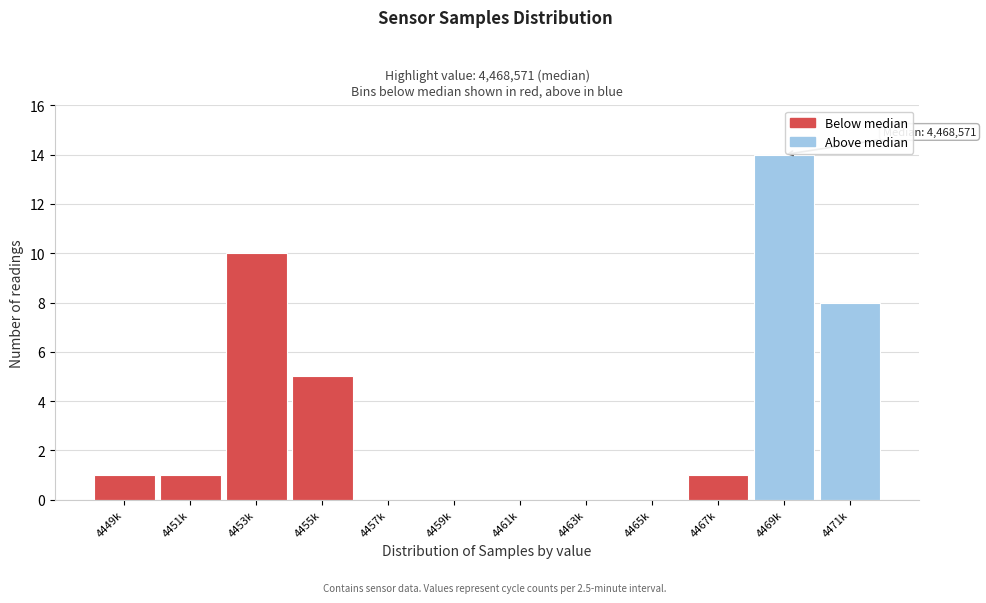

Reading left to right, what are all the values shown in this chart?

4449k=1	4451k=1	4453k=10	4455k=5	4457k=0	4459k=0	4461k=0	4463k=0	4465k=0	4467k=1	4469k=14	4471k=8